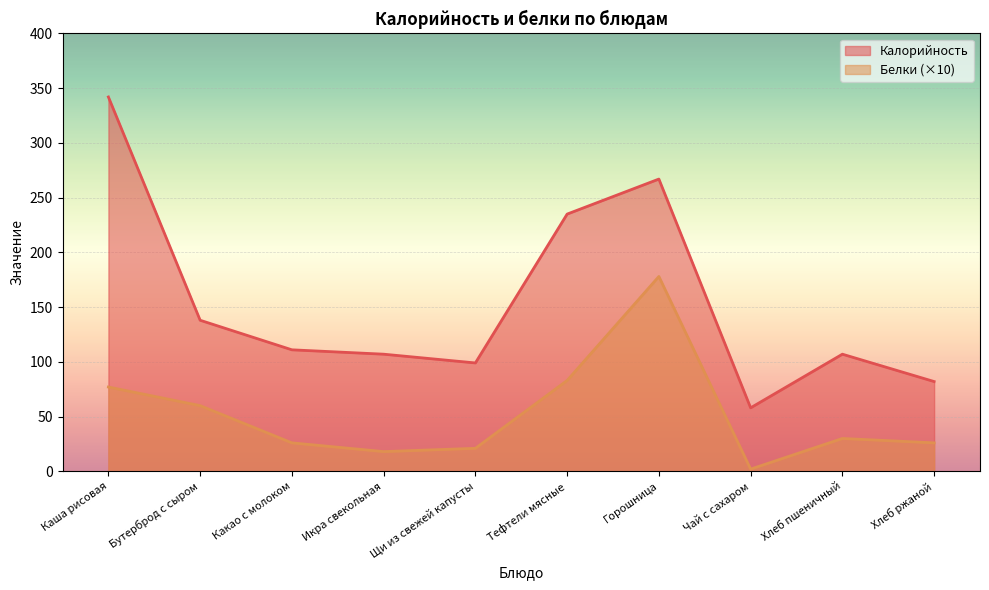

Which series has the largest range (max minus min)?

Калорийность